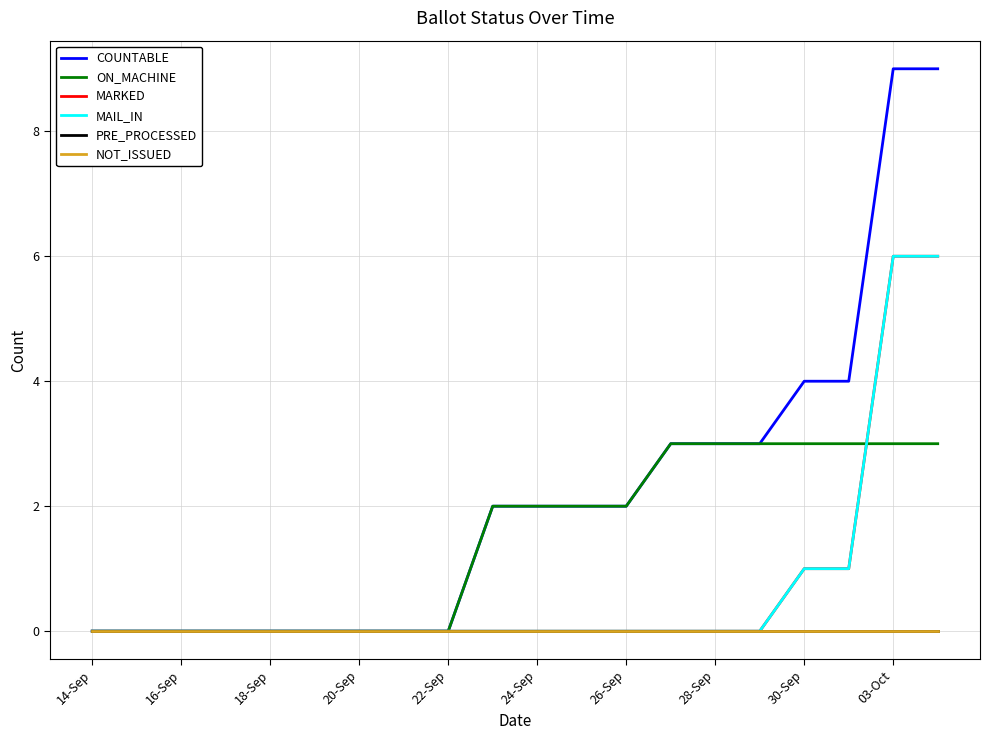

Does the chart have visible grid lines?

Yes